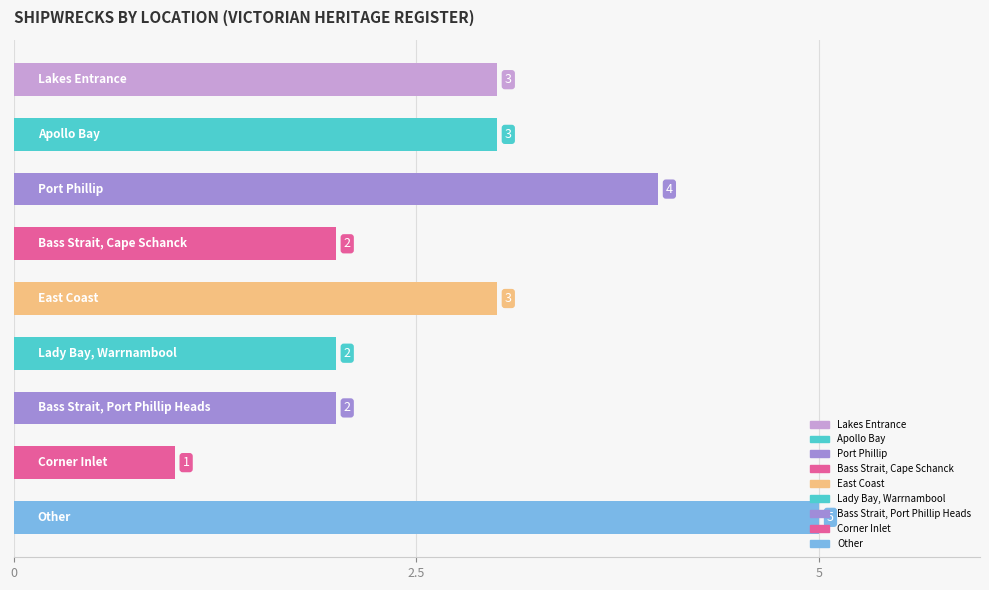

What is the average value?

3